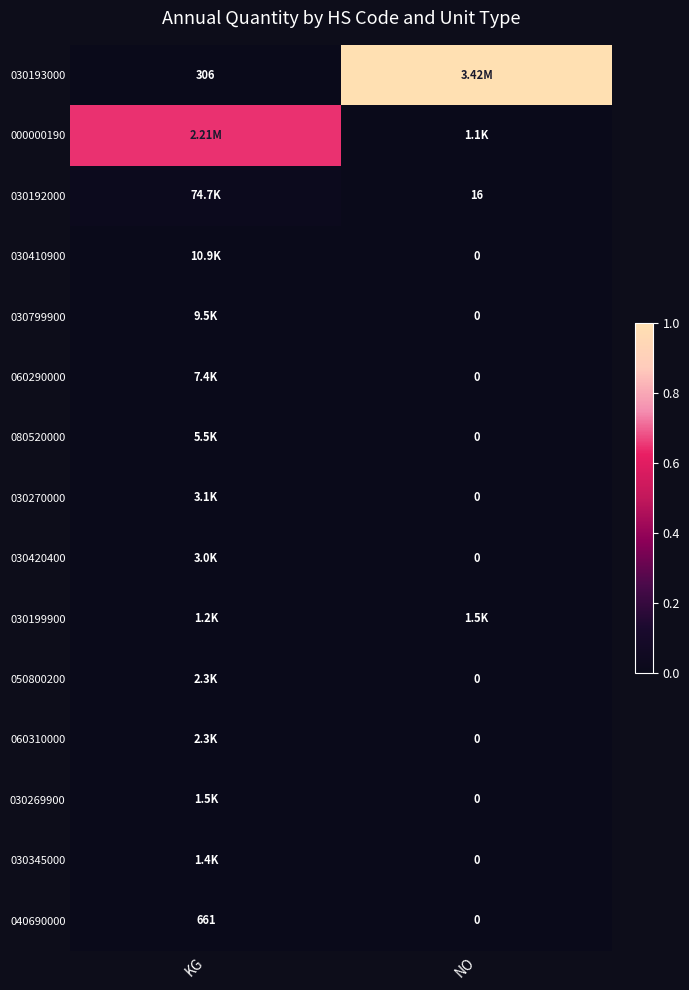

How many positive values does the 040690000 series have?

1